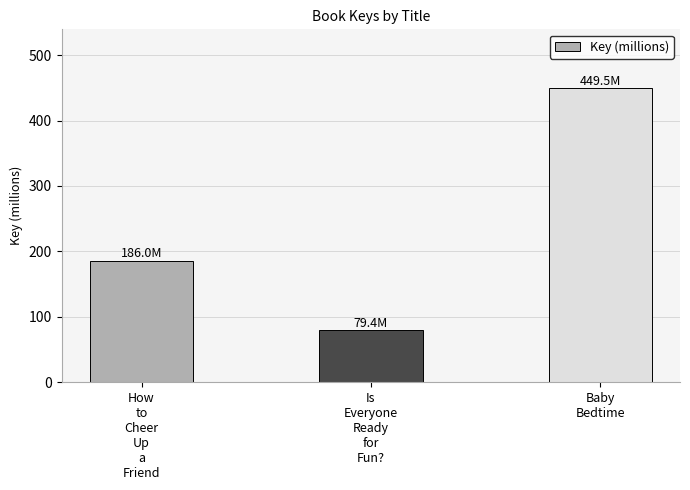

What is the label of the 1st bar from the right?

Baby
Bedtime